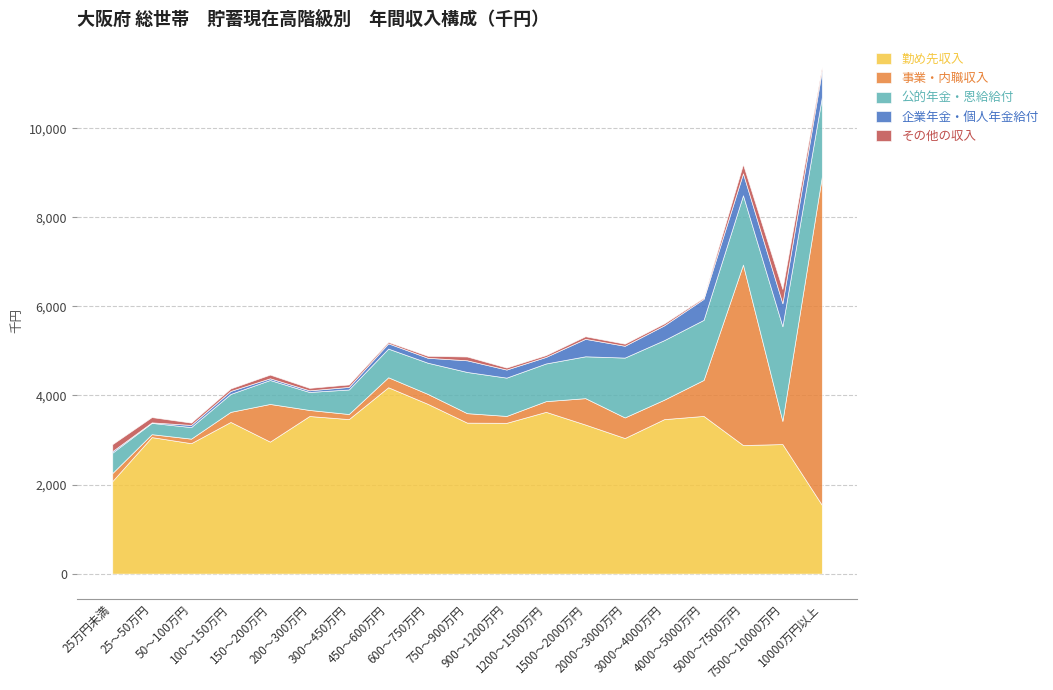

Which label corresponds to the smallest value in the chart?

25～50万円